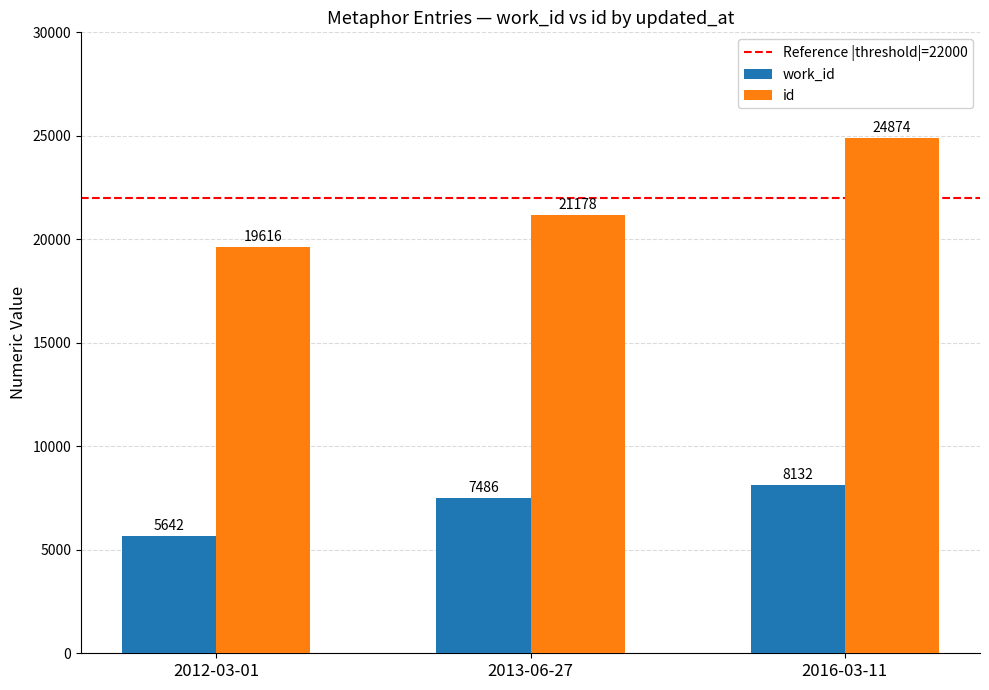

How many data points in work_id are less than 7486?

1